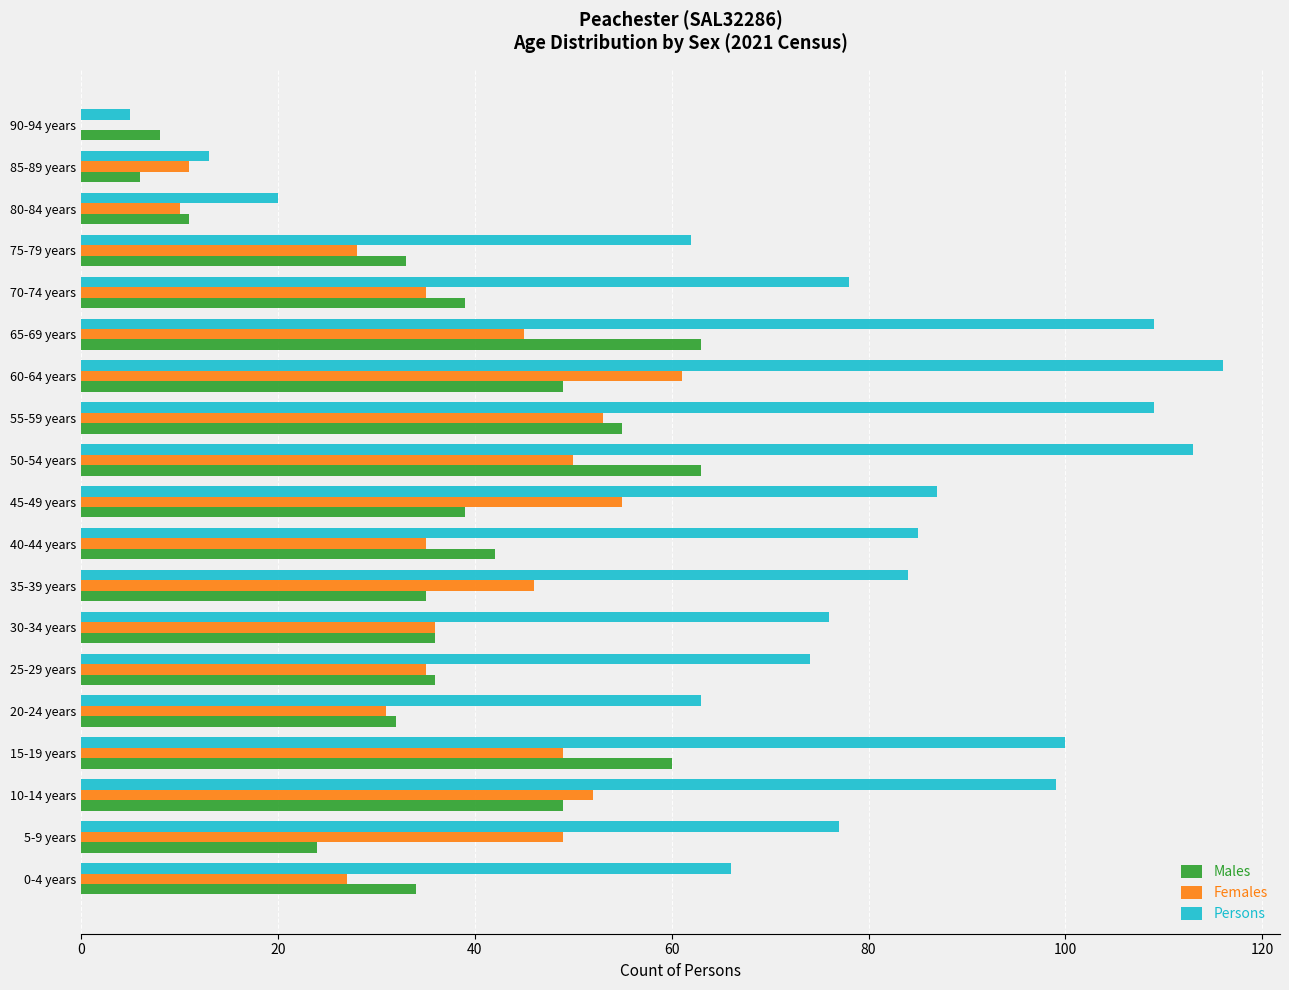

Is it true that Females equals 13 at 40-44 years?

False